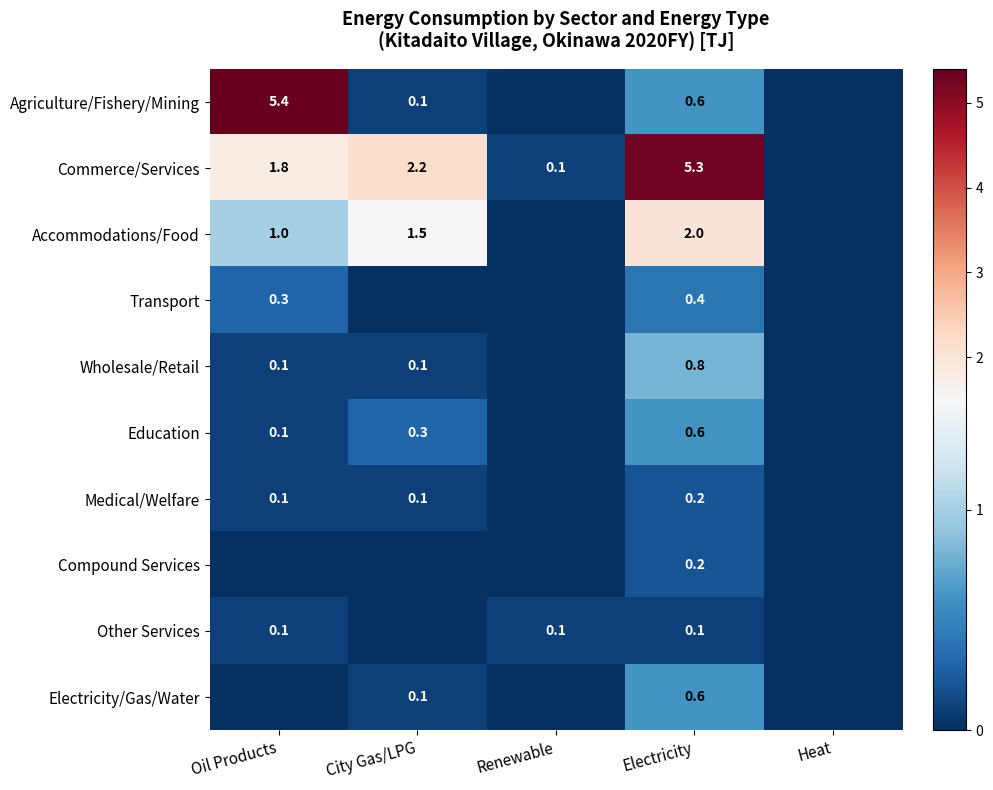

What is the sum of the Agriculture/Fishery/Mining values at Electricity and Oil Products?

6.0